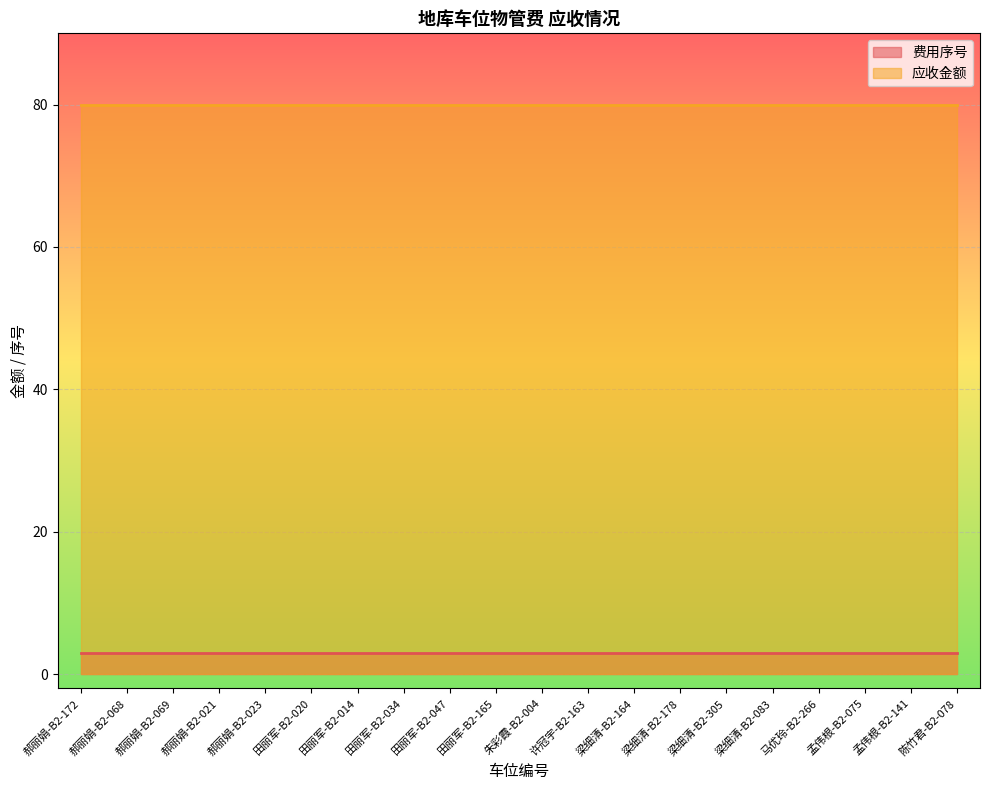

What is the label of the 19th point from the left?

孟伟根-B2-141